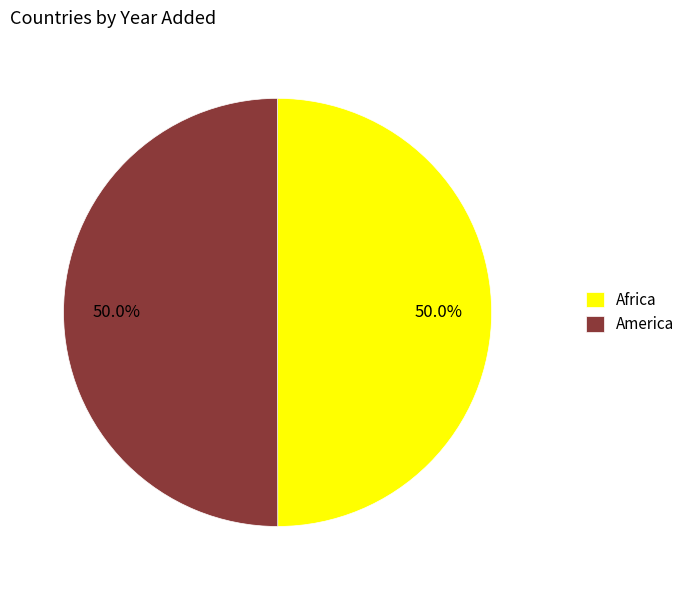

What is the ratio of the value at Africa to the value at America?

1.0